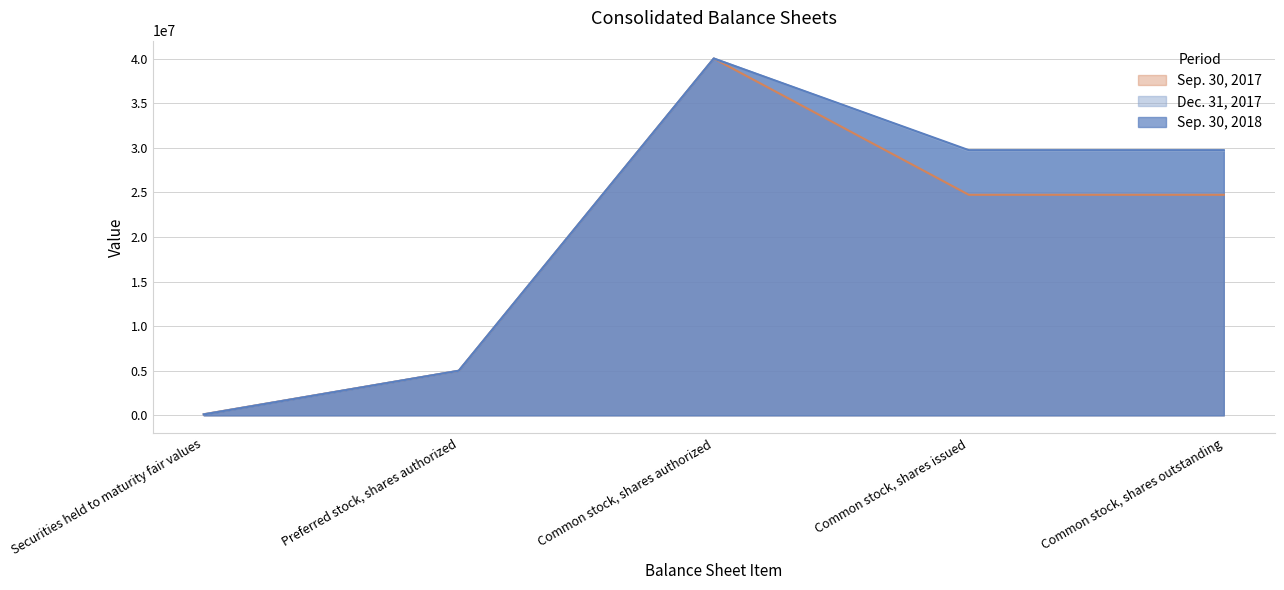

Is the value of Dec. 31, 2017 at Securities held to maturity fair values greater than the value of Sep. 30, 2018 at Preferred stock, shares authorized?

No